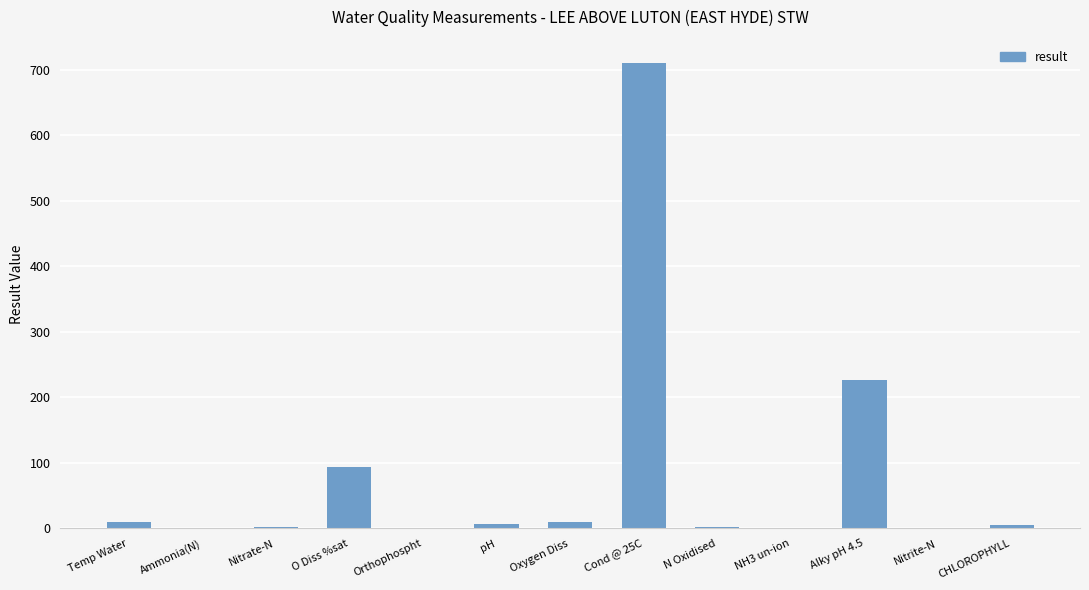

True or false: the data shows 387.9 at Cond @ 25C.

False